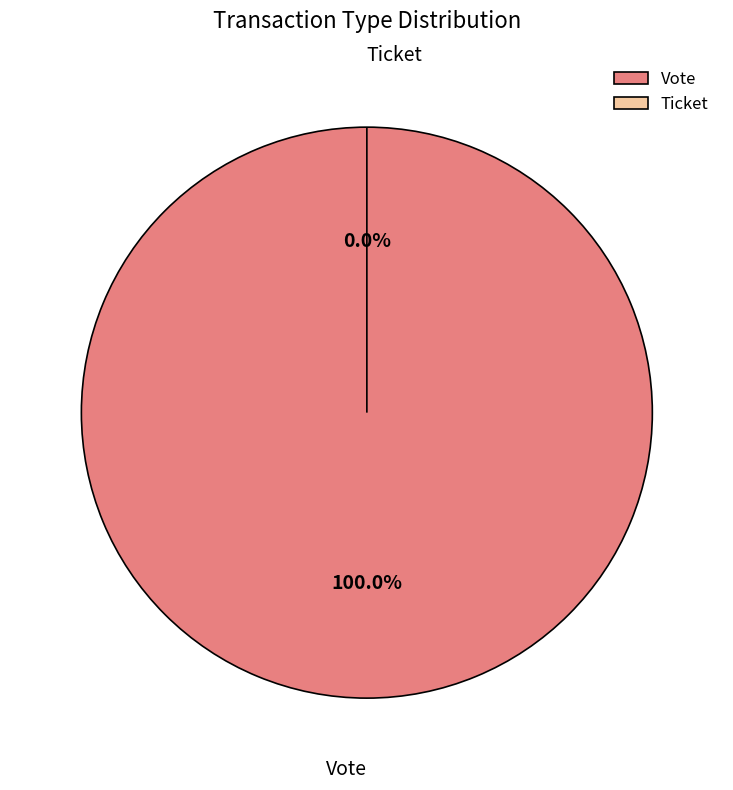

Which has a higher value, Vote or Ticket?

Vote